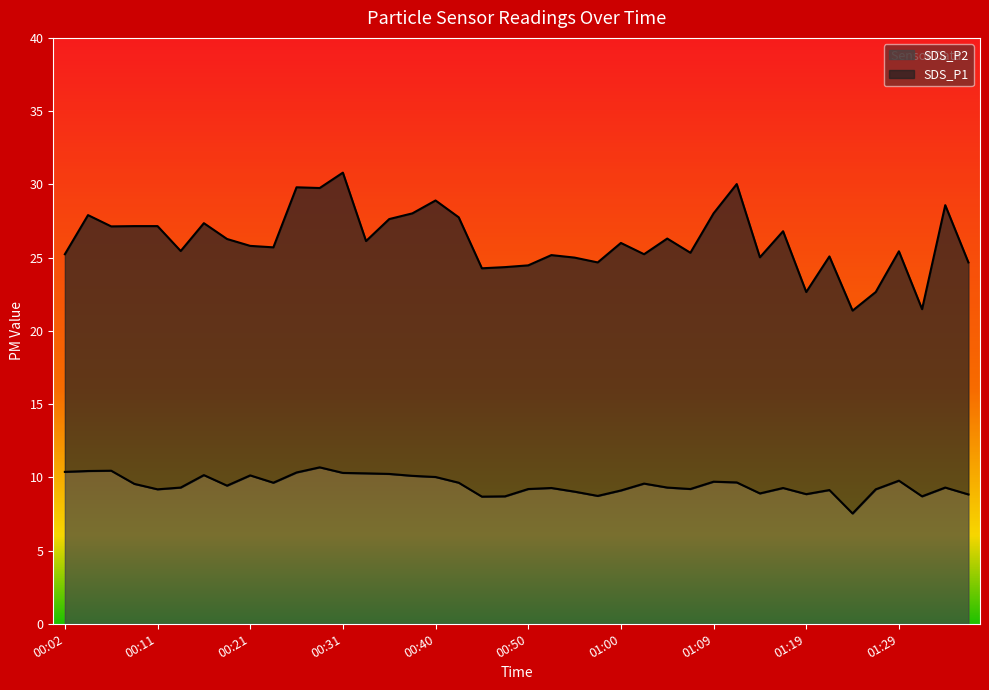

Count the number of data series in this chart.

2